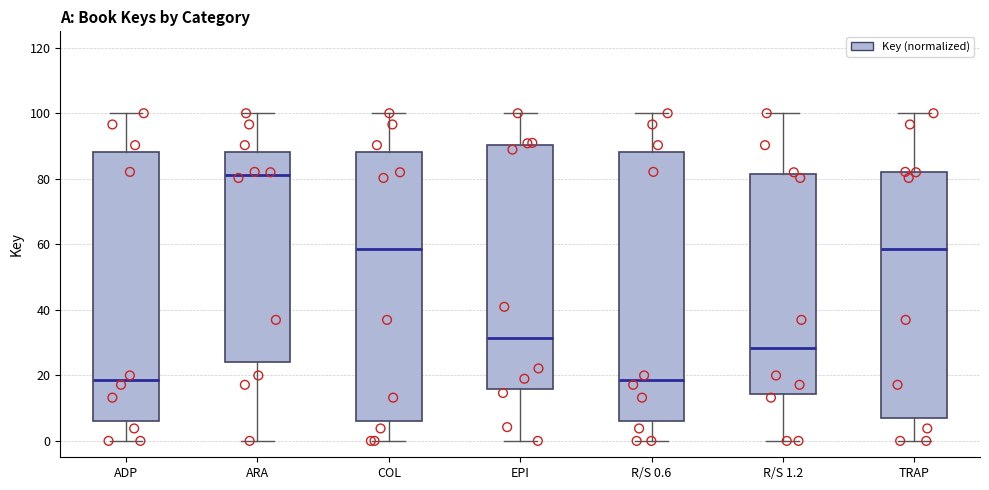

Where is the upper edge of the box for ARA on the y-axis? The values are not printed on the chart, so give them approximately, as read against the axis.

88